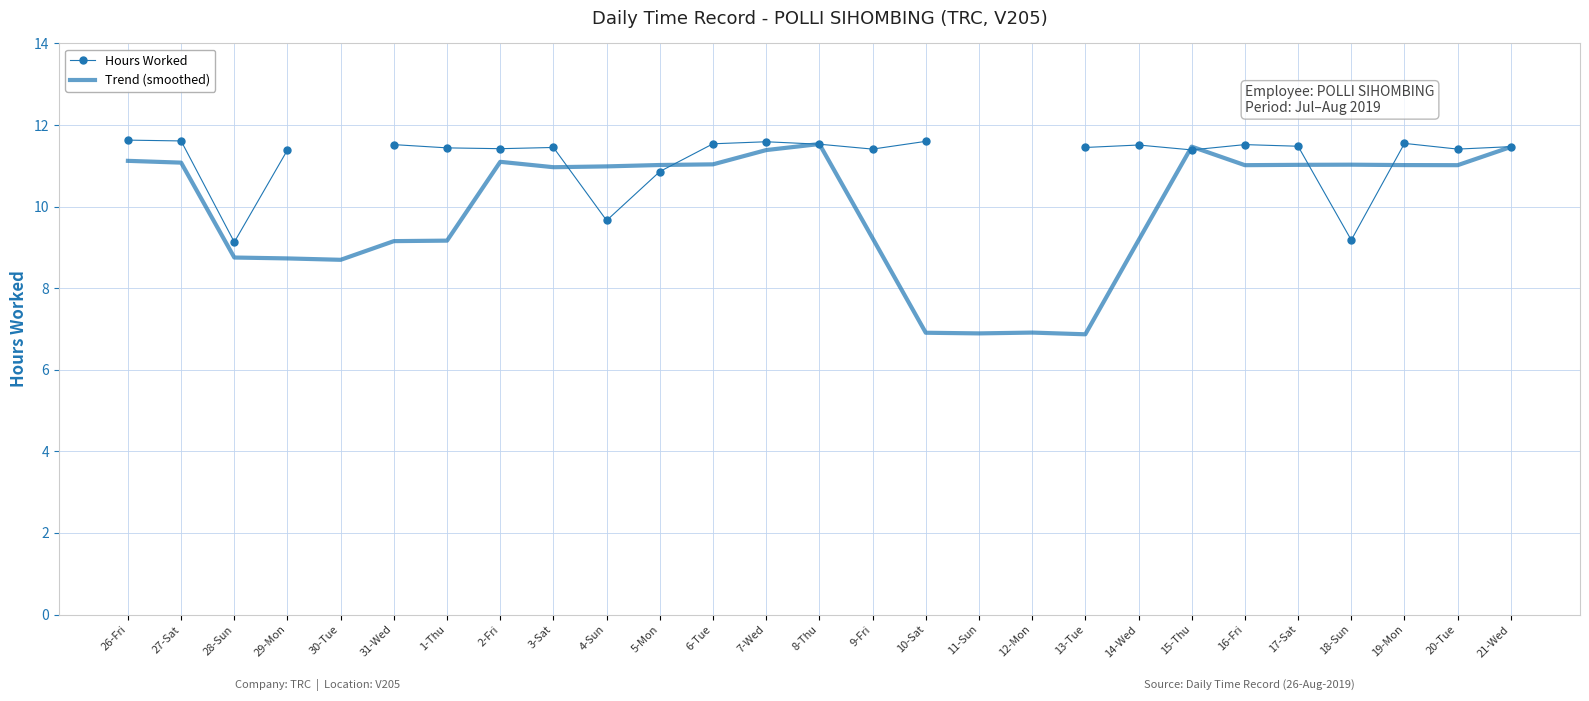

Is it true that Hours Worked equals 3.0 at 21-Wed?

False